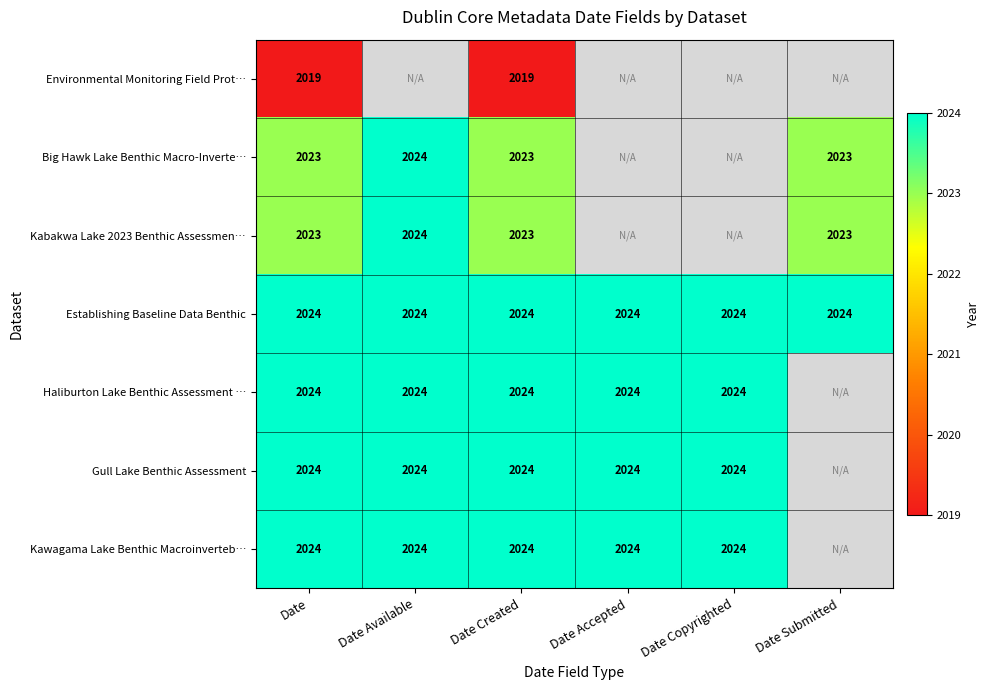

Is the value of Big Hawk Lake Benthic Macro-Inverte… at Date Submitted greater than the value of Haliburton Lake Benthic Assessment … at Date Copyrighted?

No